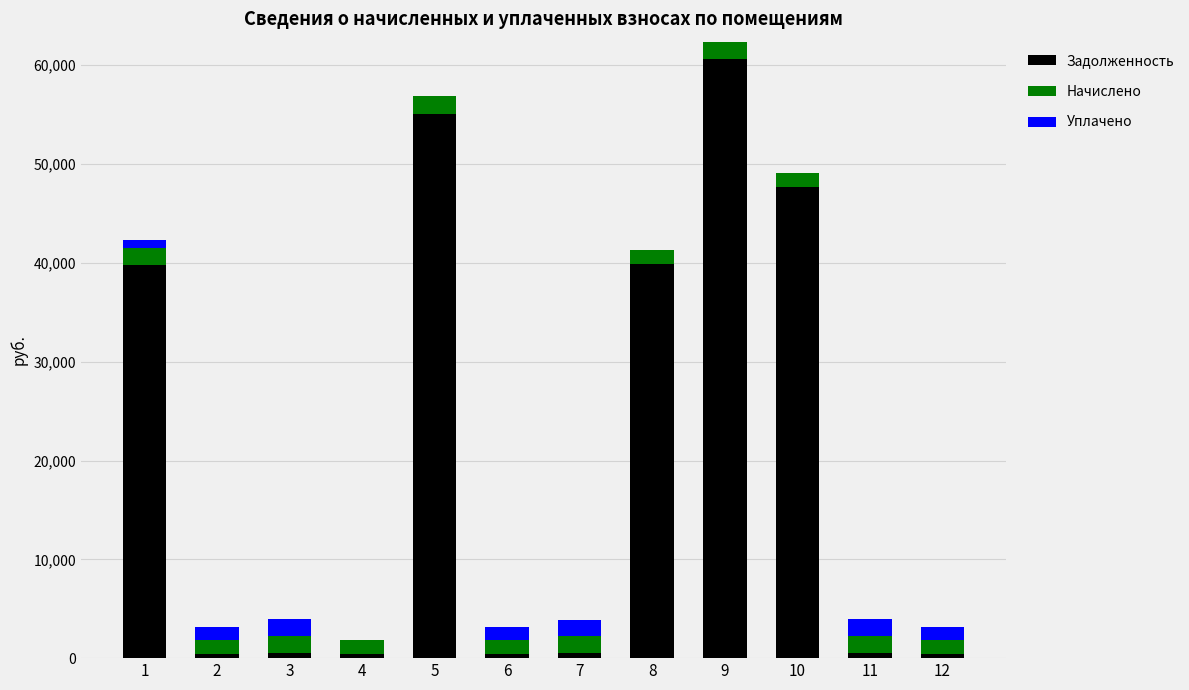

At which category is the sum across all series the highest?

9